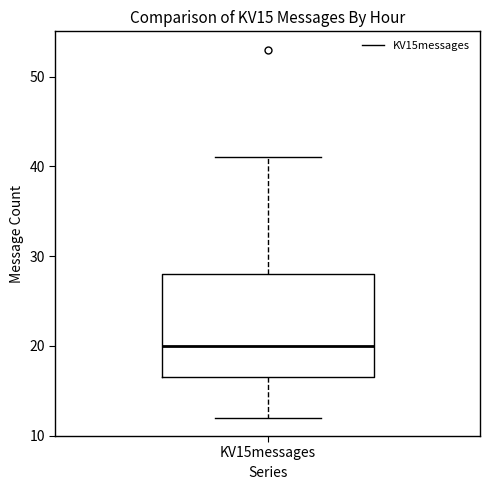

Read this box plot against the y-axis: the position of the median line, the range covered by the box, and the ends of both whiskers. The values are not printed on the chart, so give them approximately, as read against the axis.

median 20, box 17 to 28, whiskers 12 to 41